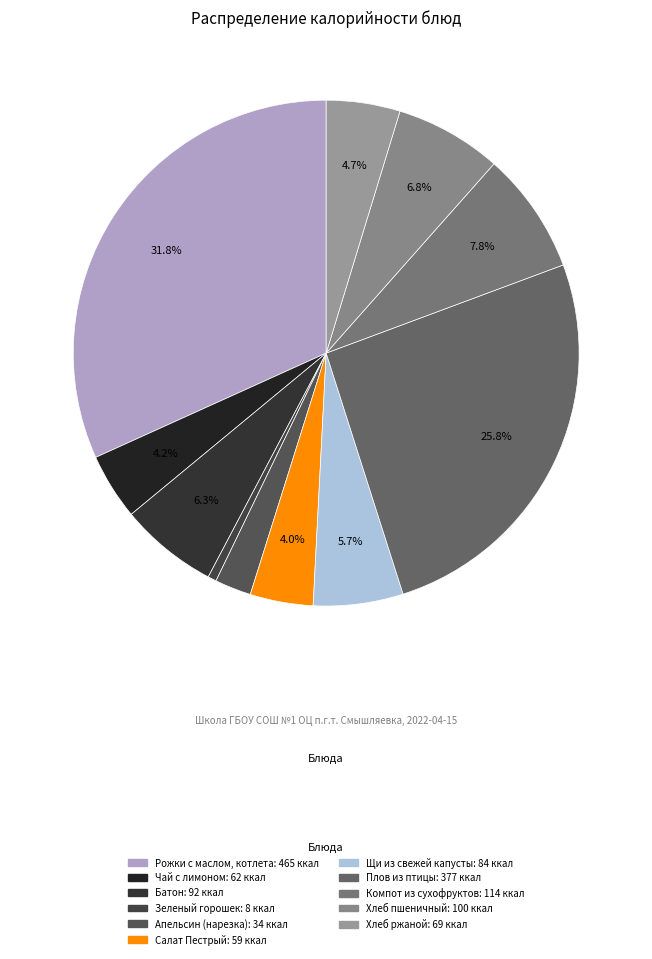

To the nearest percent, what is the average slice percentage?

9%